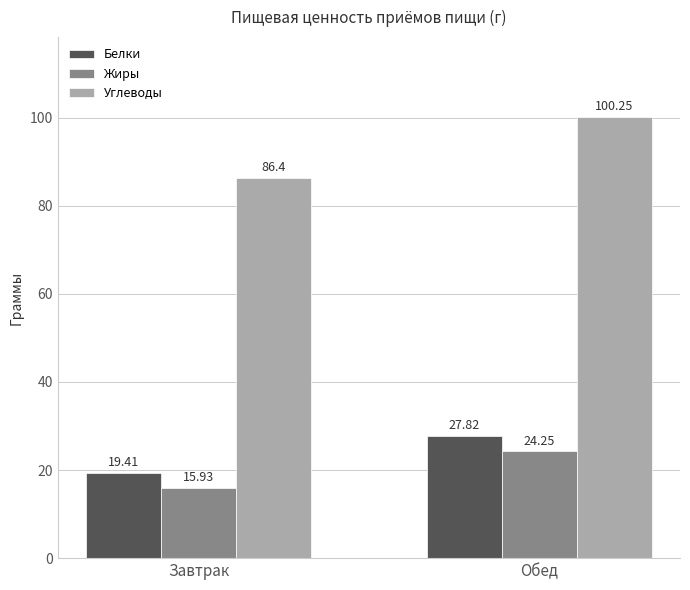

Count the number of data series in this chart.

3